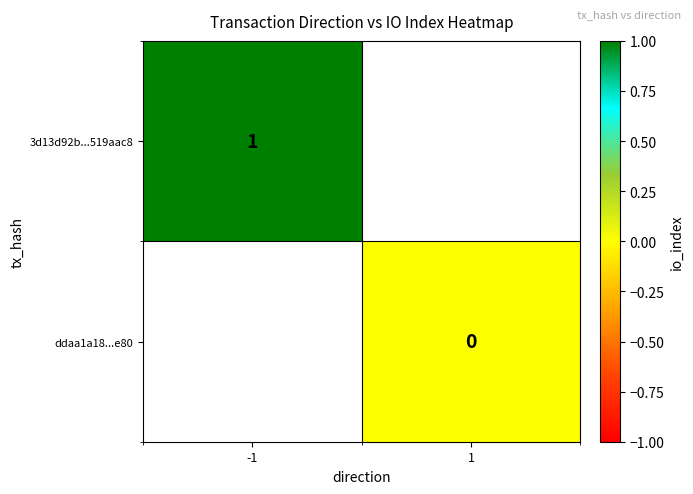

What is the maximum value shown in the chart?

1.0